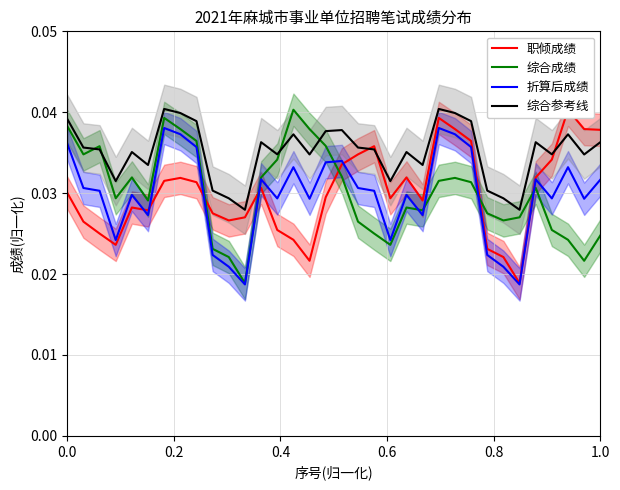

Does the chart have visible grid lines?

Yes